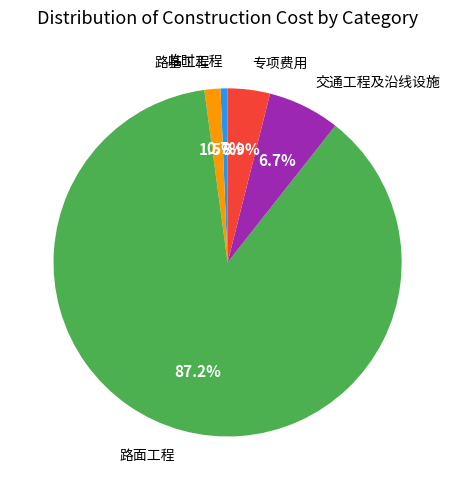

Does any single category account for the majority?

Yes